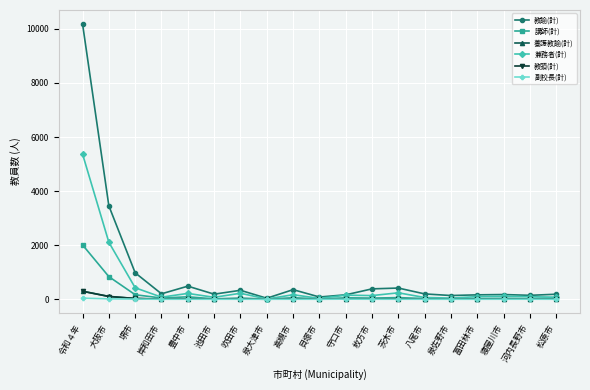

What is the sum of all 教諭(計) values?

18267